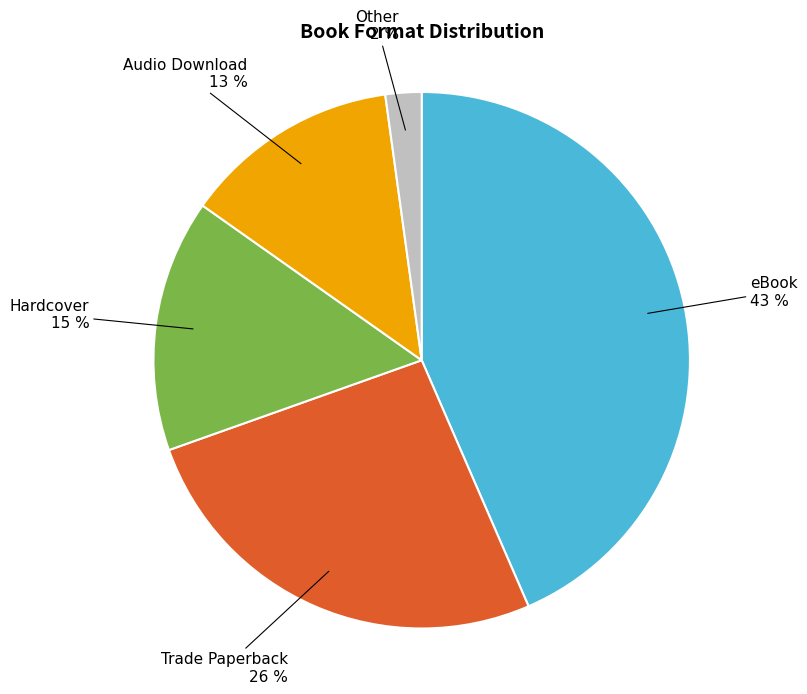

The Other slice represents 2% of the pie. True or false?

True